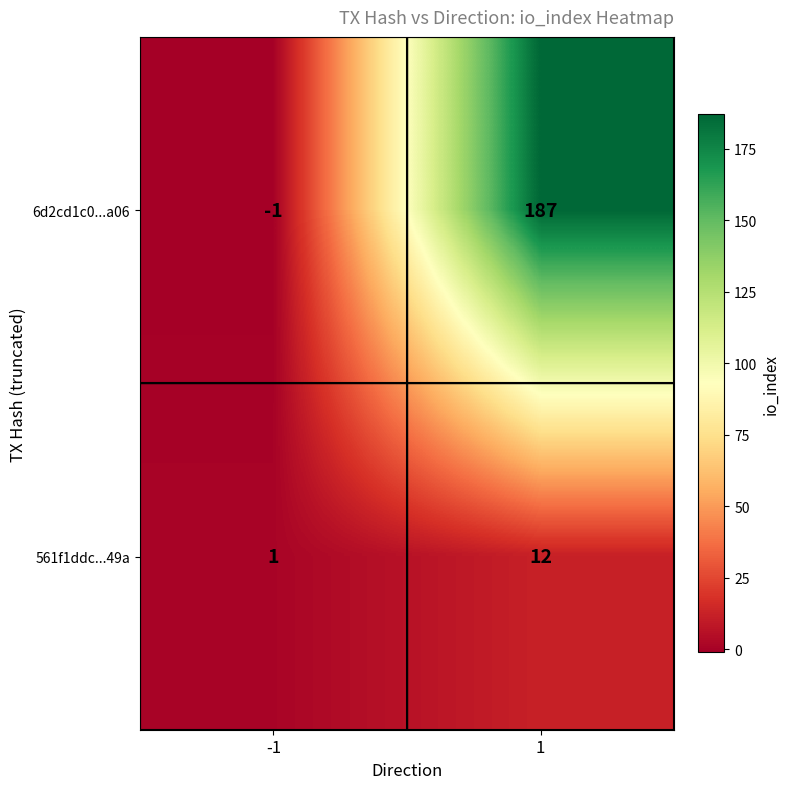

What is the maximum value shown in the chart?

187